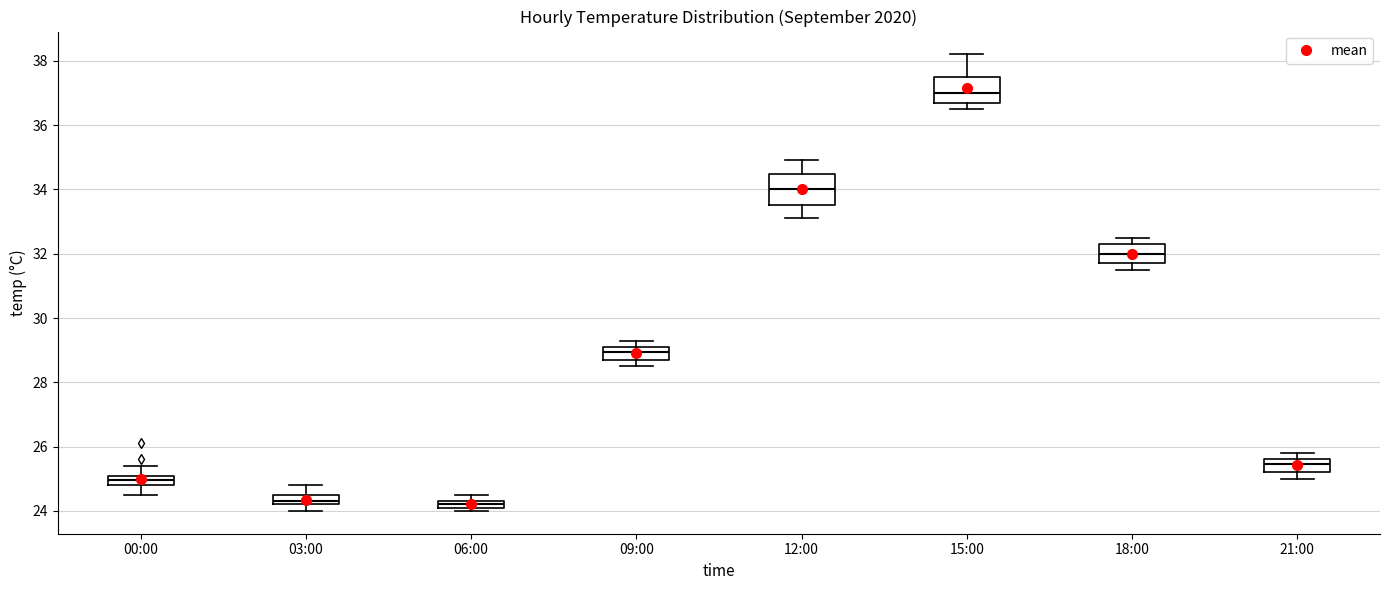

Where is the upper edge of the box for 06:00 on the y-axis? The values are not printed on the chart, so give them approximately, as read against the axis.

24.4